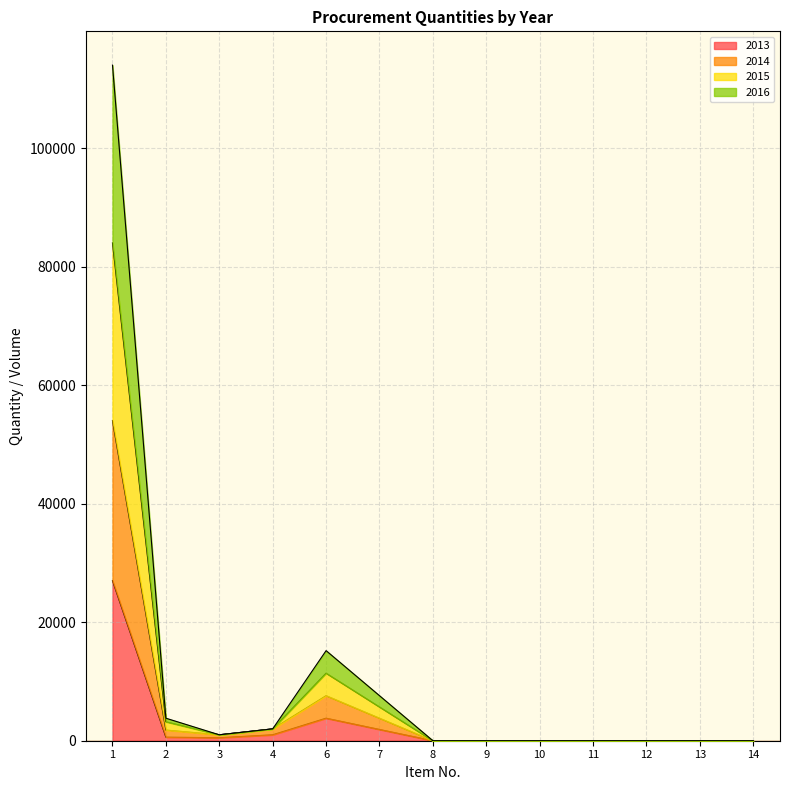

True or false: 2016 has a value of 1.5 at 9.

True